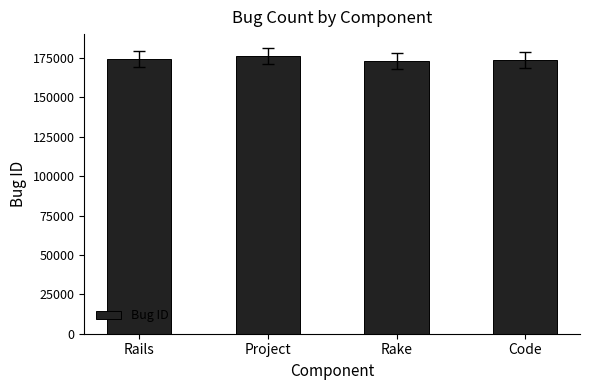

What is the sum of all values?

697446